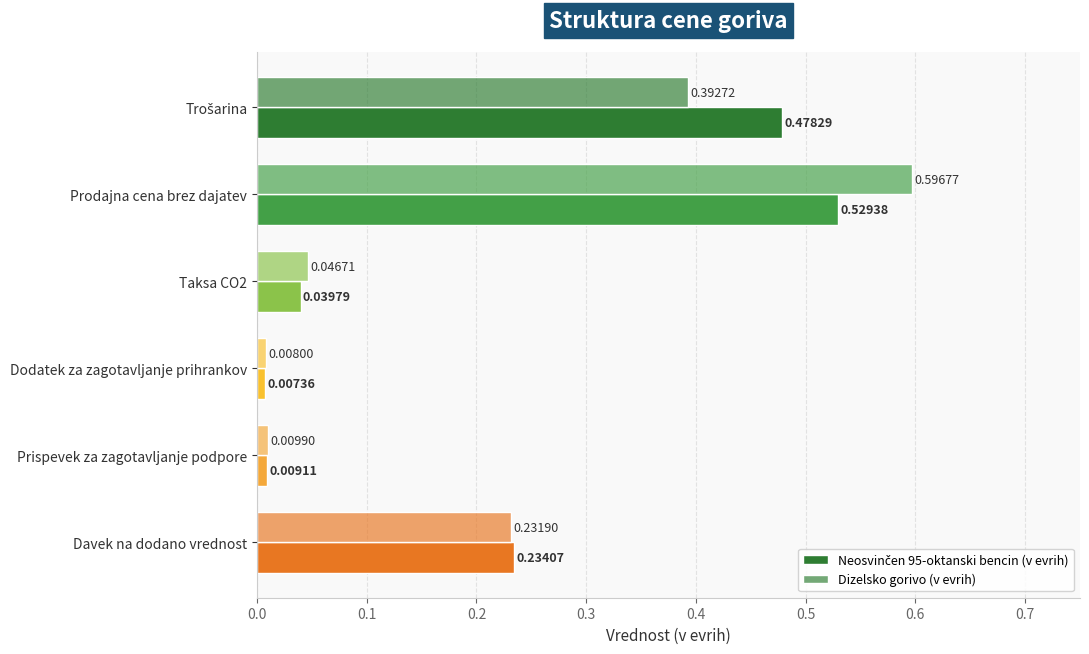

What is the sum of all Neosvinčen 95-oktanski bencin (v evrih) values?

1.3